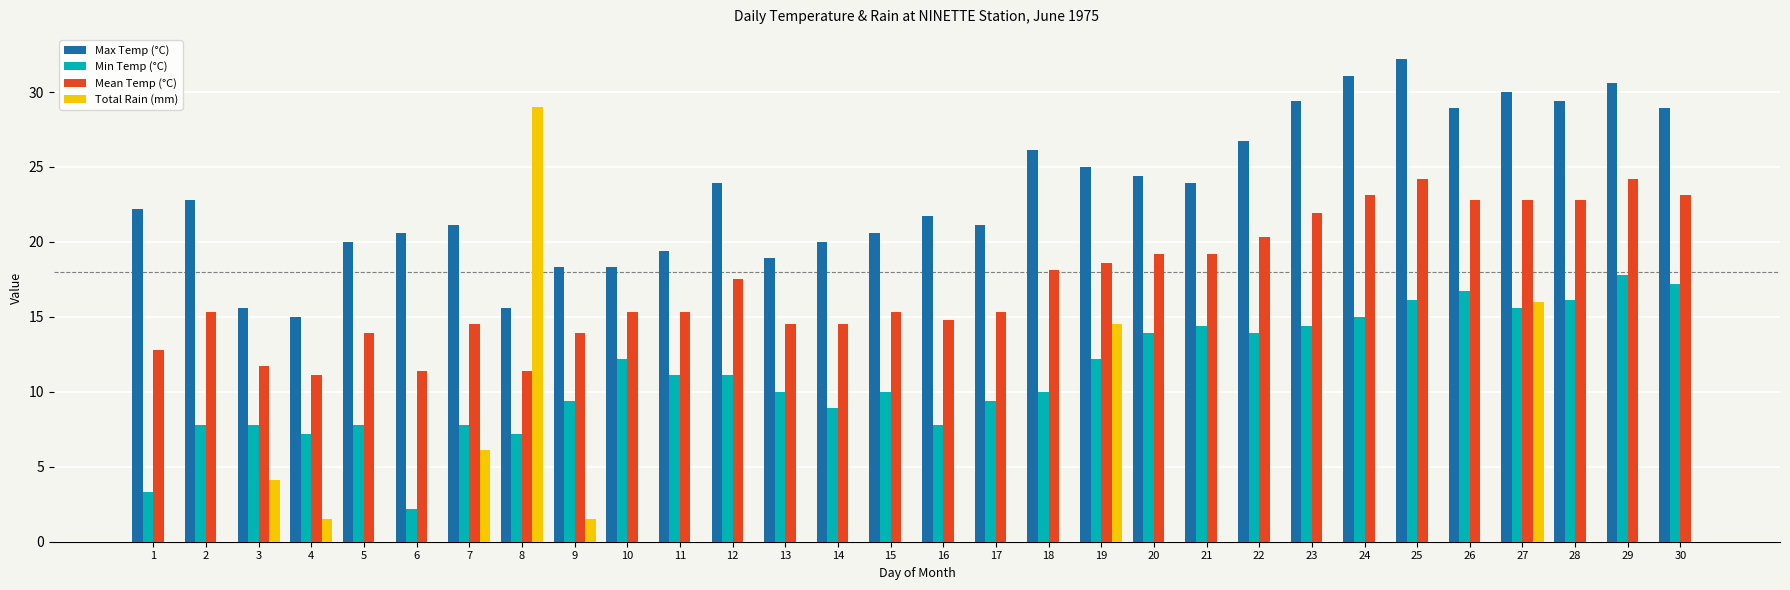

Where is Total Rain (mm) nearest to the value 14?

19